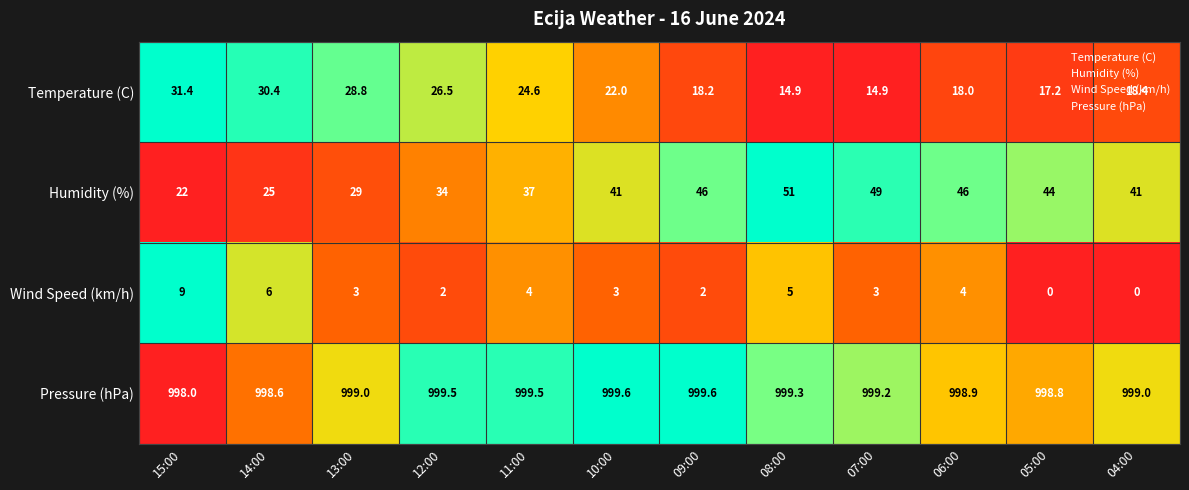

What is the difference between the second highest and minimum values in the Wind Speed (km/h) series?

6.0